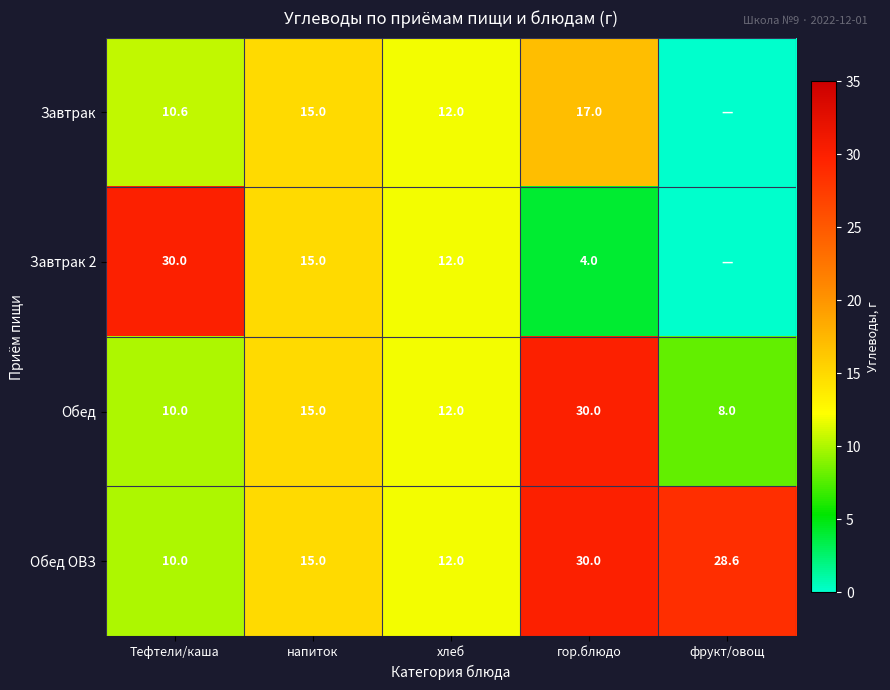

What is the difference between the Обед ОВЗ values at напиток and гор.блюдо?

15.0